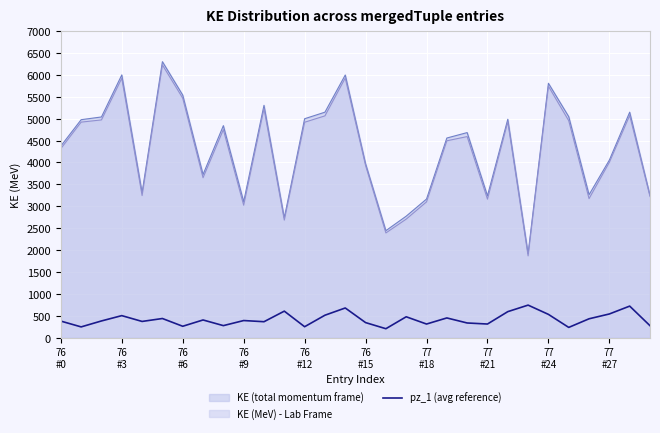

Which series has the widest spread of values?

KE (total momentum frame)